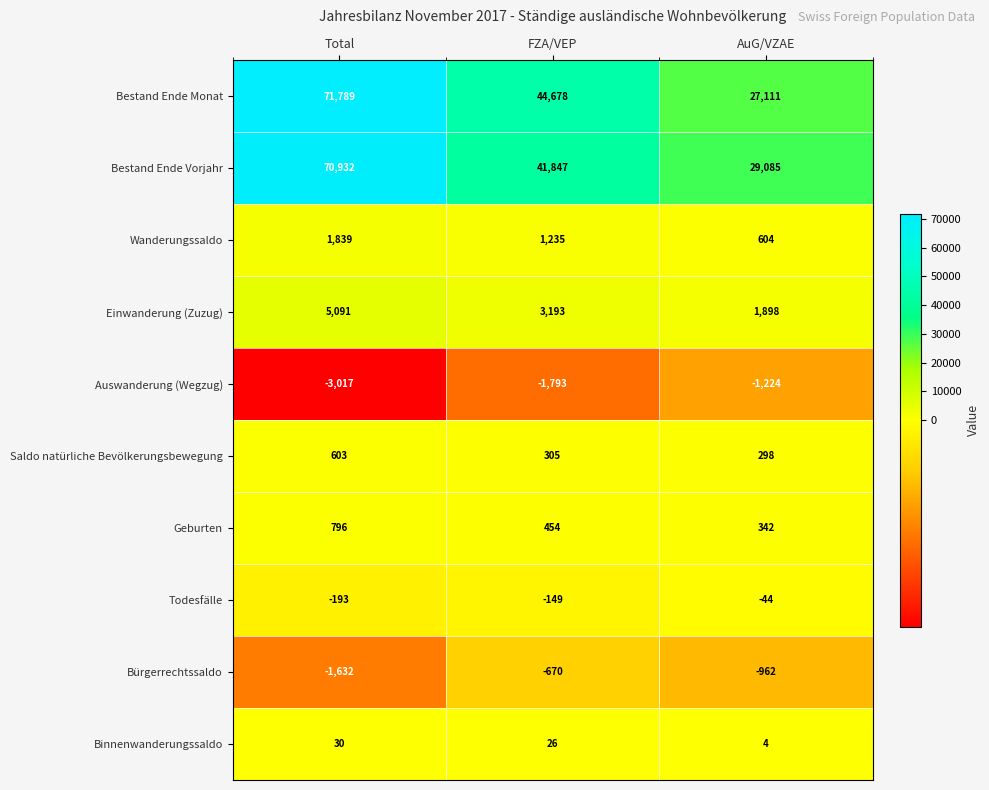

Reading left to right, list all the values displayed in this chart.

Bestand Ende Monat: Total=71789	FZA/VEP=44678	AuG/VZAE=27111
Bestand Ende Vorjahr: Total=70932	FZA/VEP=41847	AuG/VZAE=29085
Wanderungssaldo: Total=1839	FZA/VEP=1235	AuG/VZAE=604
Einwanderung (Zuzug): Total=5091	FZA/VEP=3193	AuG/VZAE=1898
Auswanderung (Wegzug): Total=-3017	FZA/VEP=-1793	AuG/VZAE=-1224
Saldo natürliche Bevölkerungsbewegung: Total=603	FZA/VEP=305	AuG/VZAE=298
Geburten: Total=796	FZA/VEP=454	AuG/VZAE=342
Todesfälle: Total=-193	FZA/VEP=-149	AuG/VZAE=-44
Bürgerrechtssaldo: Total=-1632	FZA/VEP=-670	AuG/VZAE=-962
Binnenwanderungssaldo: Total=30	FZA/VEP=26	AuG/VZAE=4